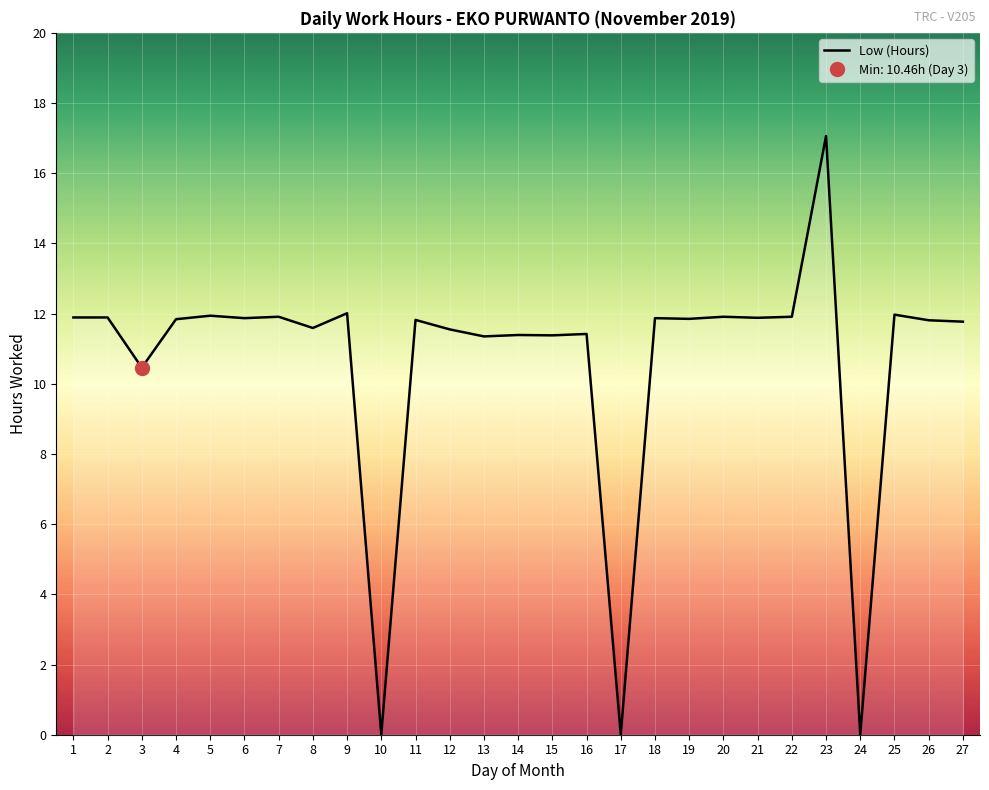

The chart shows a value of 2.6 at 22. True or false?

False